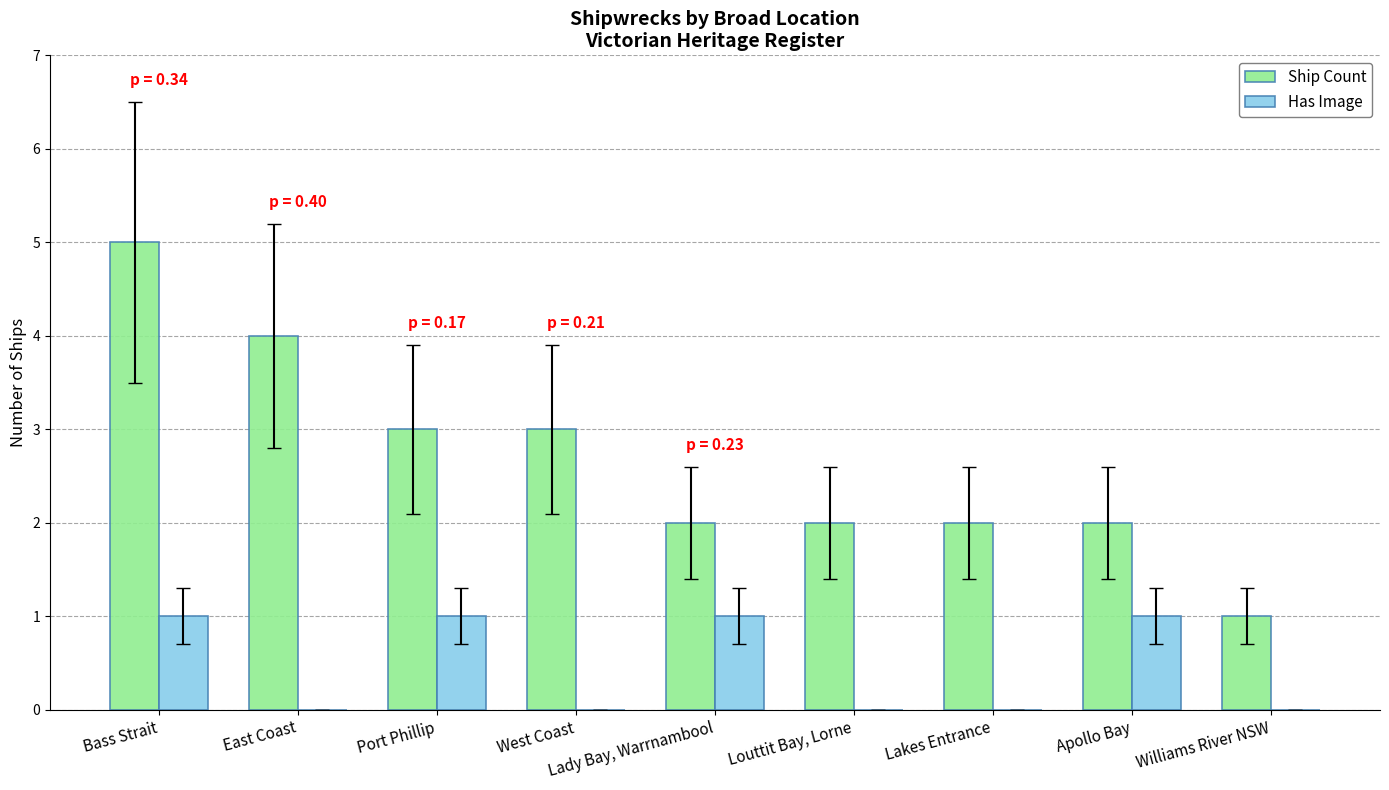

What is the greatest value displayed?

5